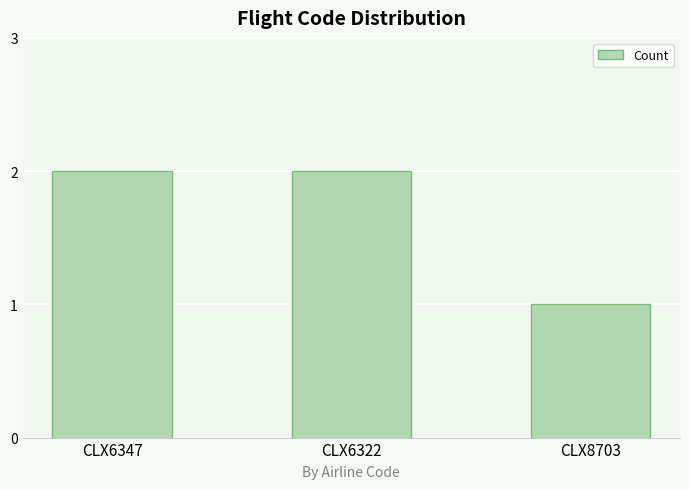

Reading left to right, list all the values displayed in this chart.

2	2	1